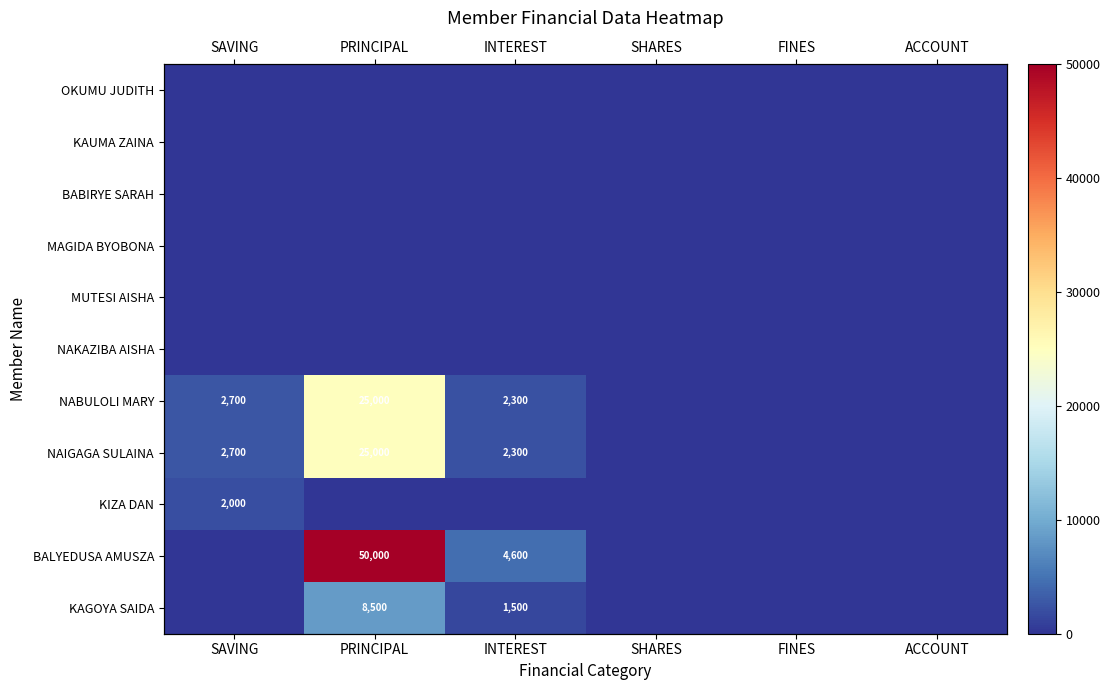

At which category does the chart reach its minimum across all series?

SAVING